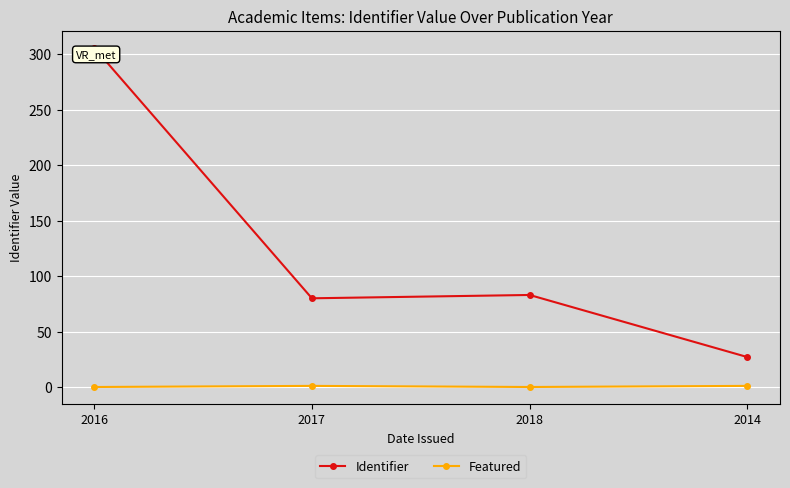

Is it true that Featured equals 1 at 2014?

True